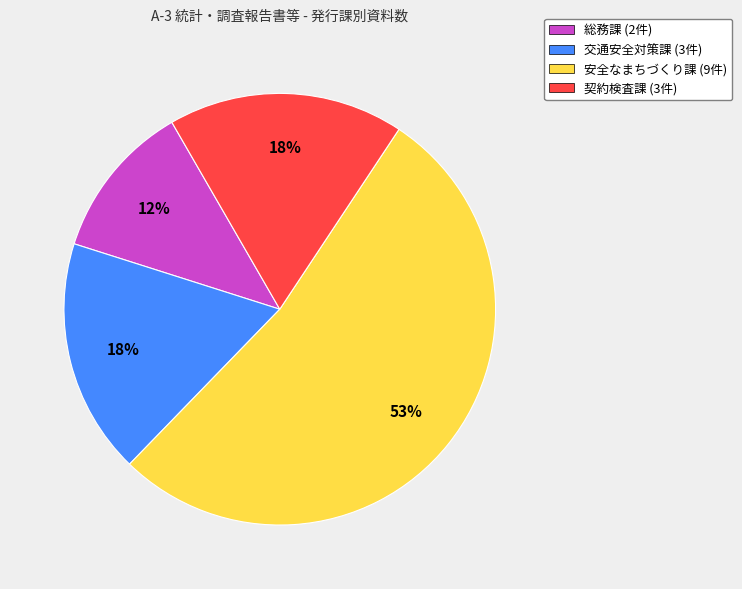

Is it true that 総務課 (2件) is 4% of the pie?

False